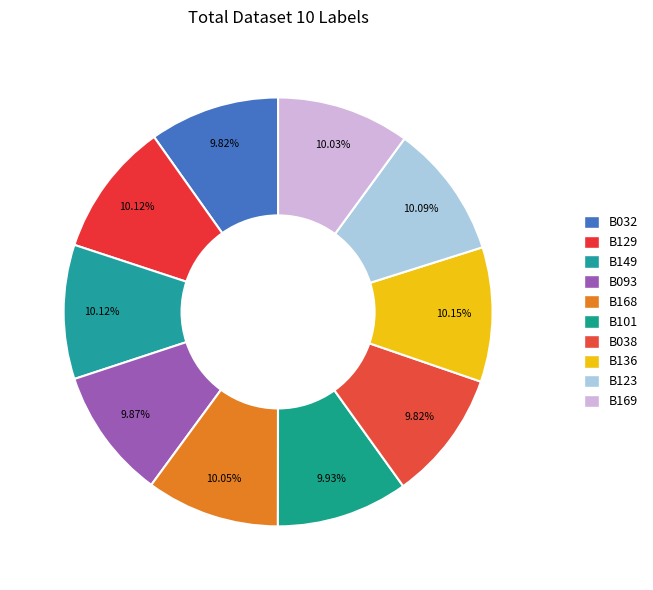

True or false: B038 accounts for 21% of the total.

False